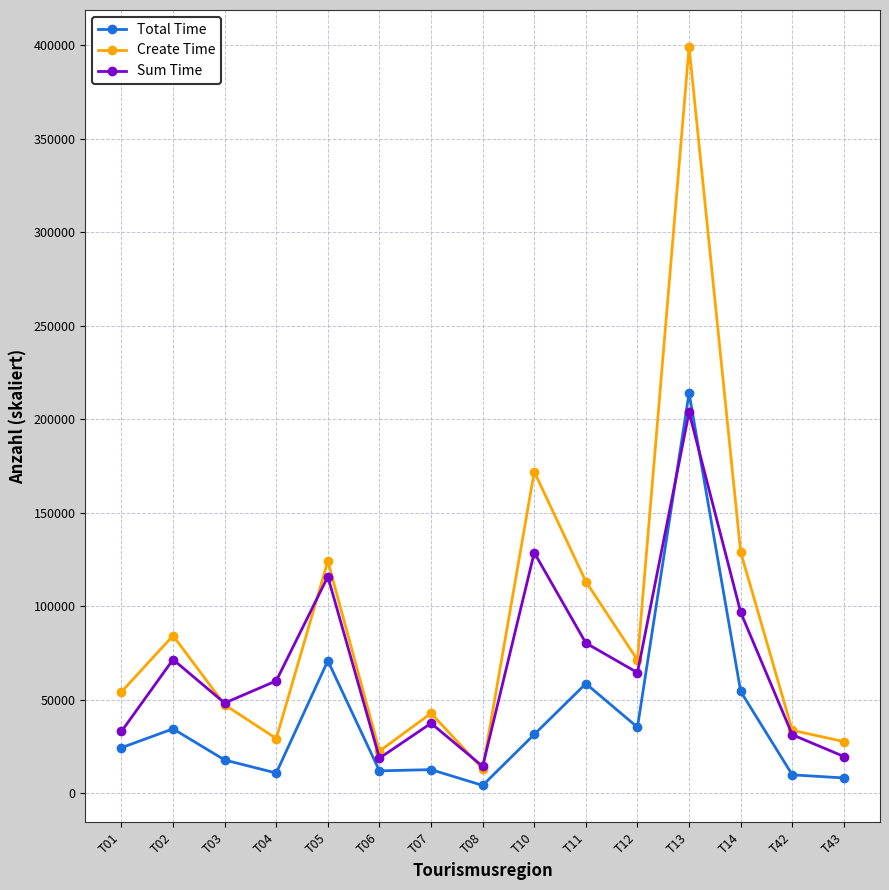

Which series changed the most between T01 and T03?

Sum Time